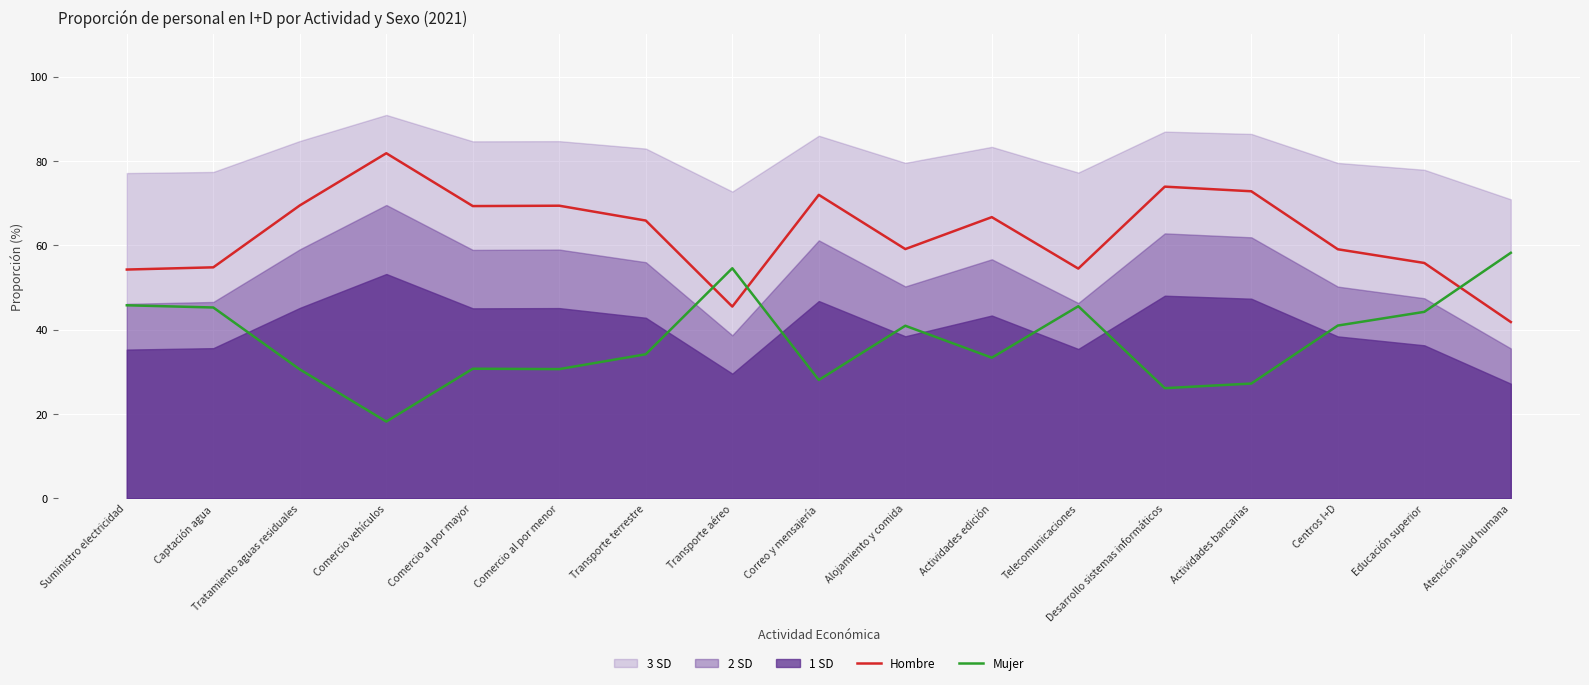

Rank the categories by Hombre value from highest to lowest.

Comercio vehículos, Desarrollo sistemas informáticos, Actividades bancarias, Correo y mensajería, Tratamiento aguas residuales, Comercio al por menor, Comercio al por mayor, Actividades edición, Transporte terrestre, Alojamiento y comida, Centros I+D, Educación superior, Captación agua, Telecomunicaciones, Suministro electricidad, Transporte aéreo, Atención salud humana